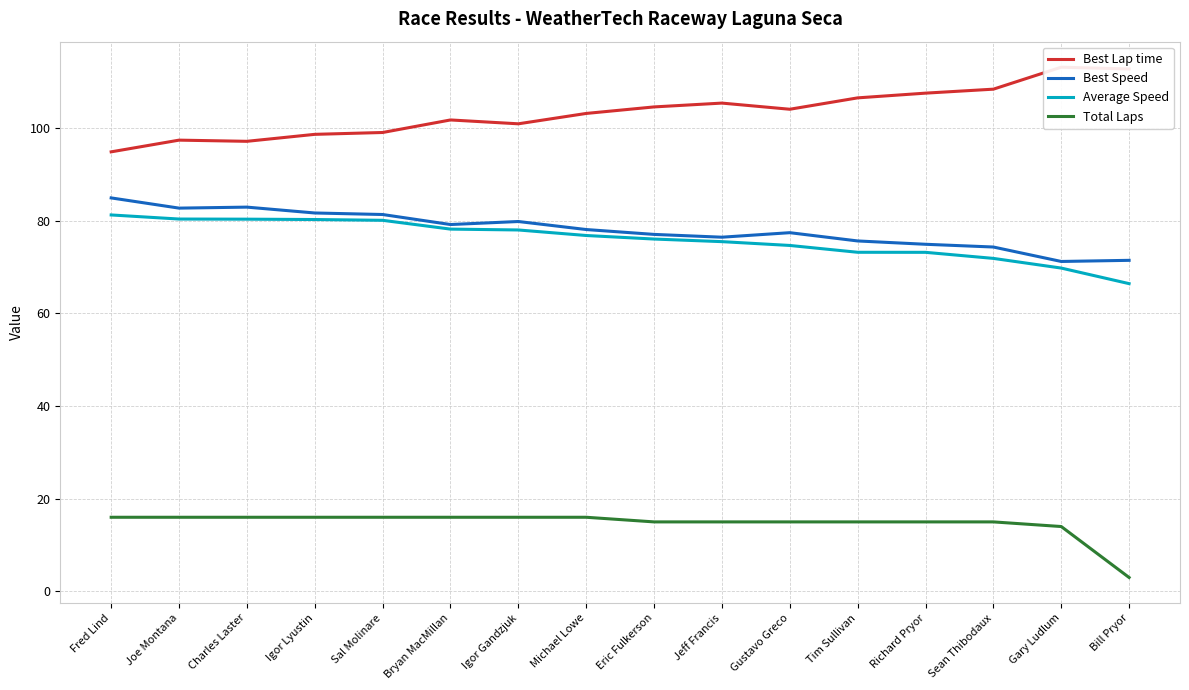

True or false: Best Speed and Total Laps cross at least once.

False